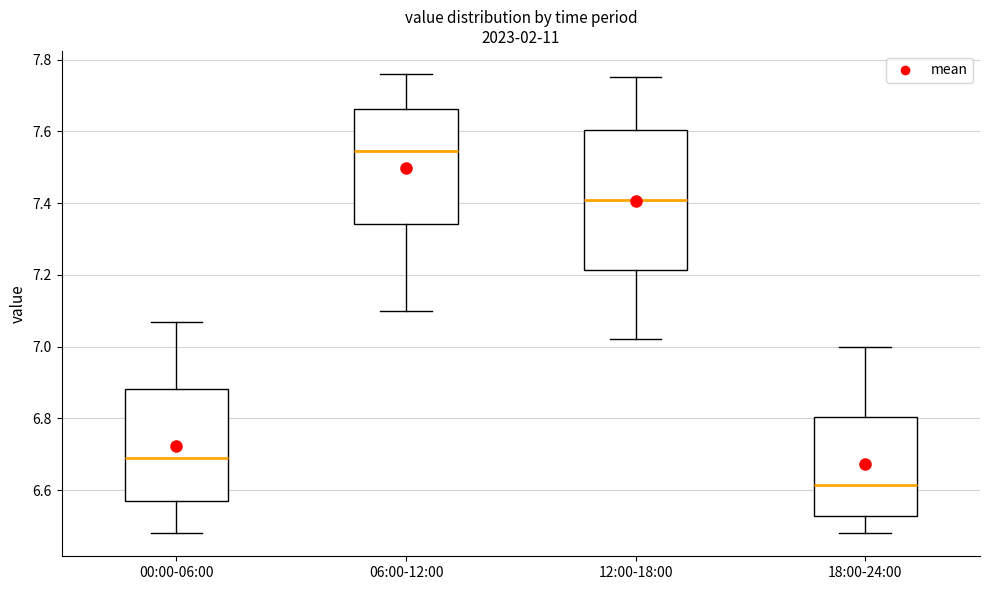

Reading left to right, transcribe this box plot: for each box, give where its median line is, the range the box spans, and where its two whiskers end, as read against the y-axis. The values are not printed on the chart, so give them approximately, as read against the axis.

00:00-06:00: median 6.70, box 6.58 to 6.88, whiskers 6.48 to 7.08
06:00-12:00: median 7.54, box 7.34 to 7.66, whiskers 7.10 to 7.76
12:00-18:00: median 7.42, box 7.22 to 7.60, whiskers 7.02 to 7.76
18:00-24:00: median 6.62, box 6.52 to 6.80, whiskers 6.48 to 7.00